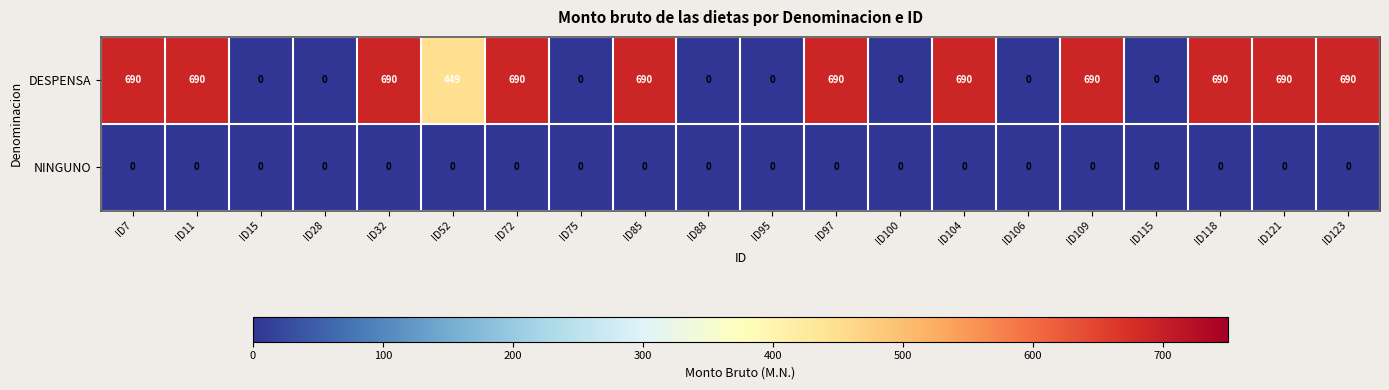

True or false: NINGUNO has a value of 0 at ID123.

True